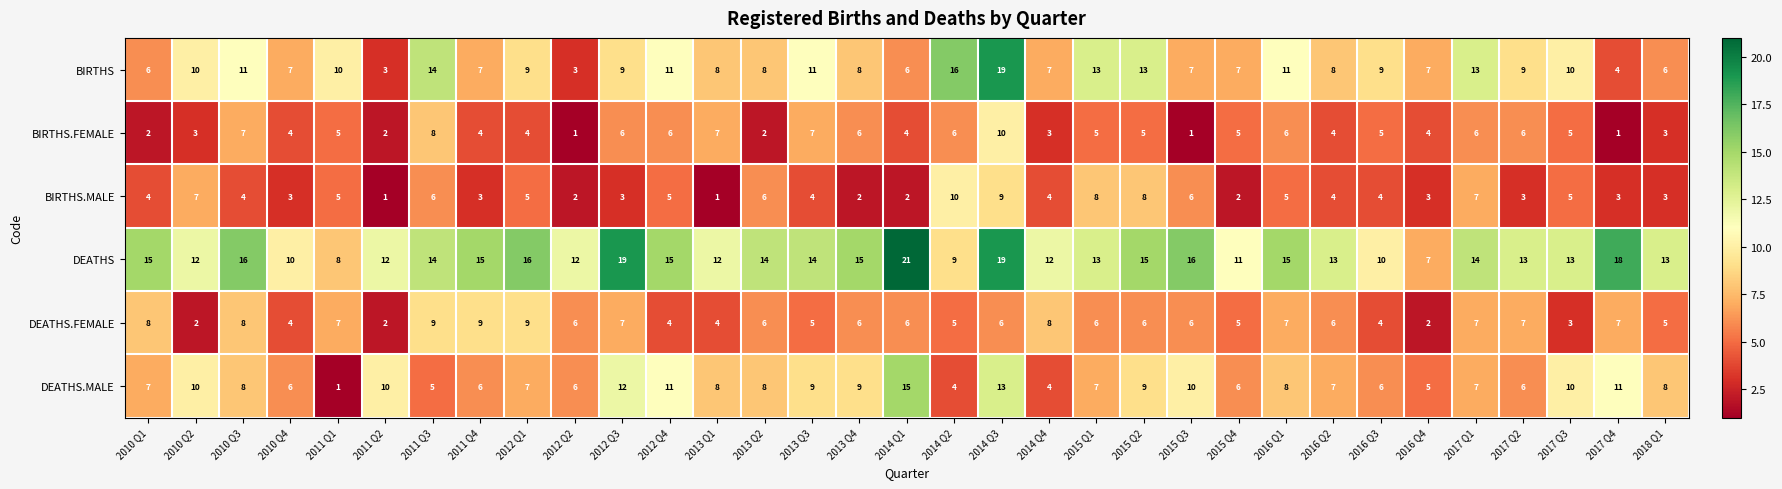

What is the maximum value shown in the chart?

21